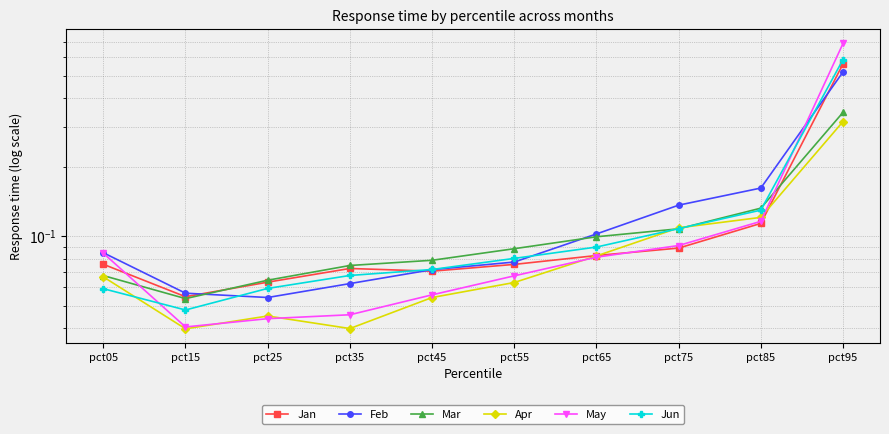

Is it true that Feb equals 0.1 at pct45?

True